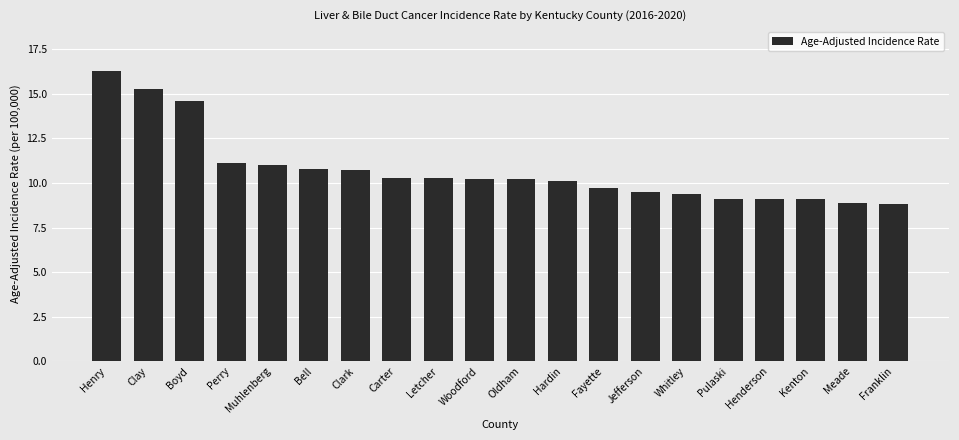

Reading left to right, extract all data points from this chart.

16.3	15.3	14.6	11.1	11.0	10.8	10.7	10.3	10.3	10.2	10.2	10.1	9.7	9.5	9.4	9.1	9.1	9.1	8.9	8.8